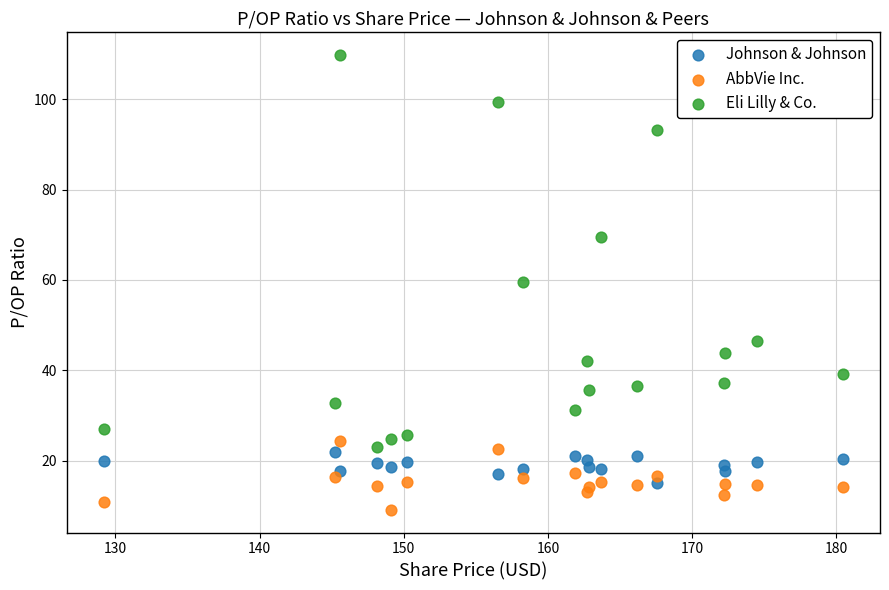

Which series has the widest spread of Y values?

Eli Lilly & Co.